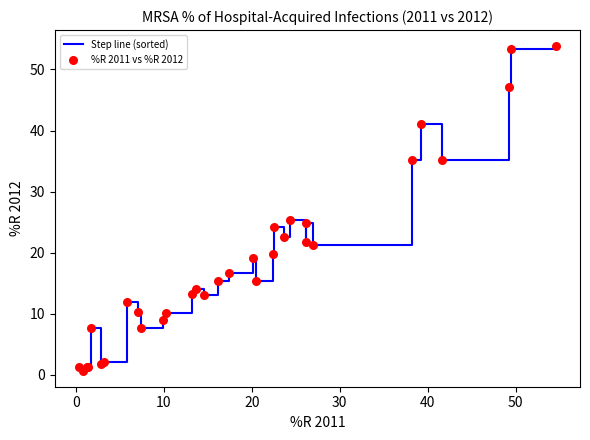

What is the greatest value displayed?

53.8